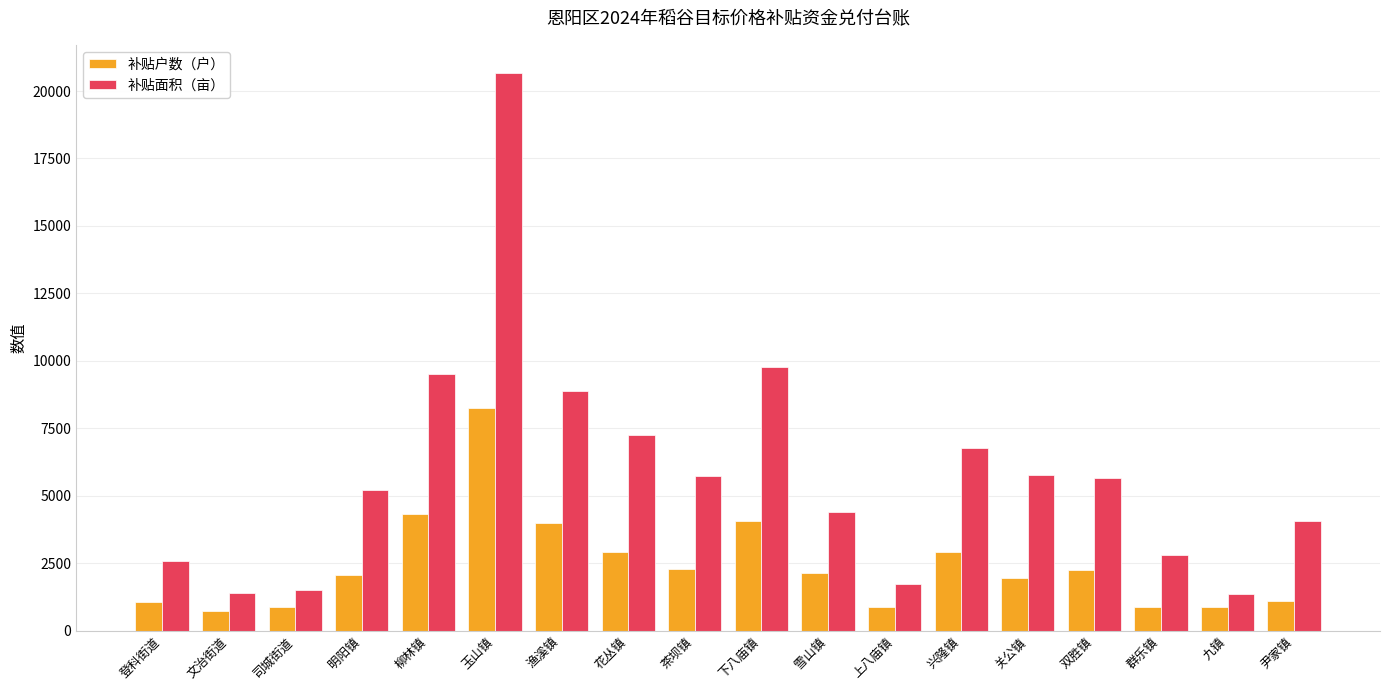

What is the value of the 补贴户数（户） bar at the 18th from the left?

1081.0